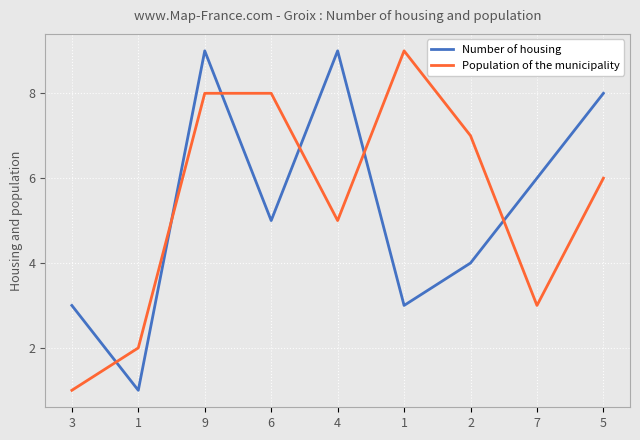

Which series ends up on top after the final intersection of Number of housing and Population of the municipality?

Number of housing